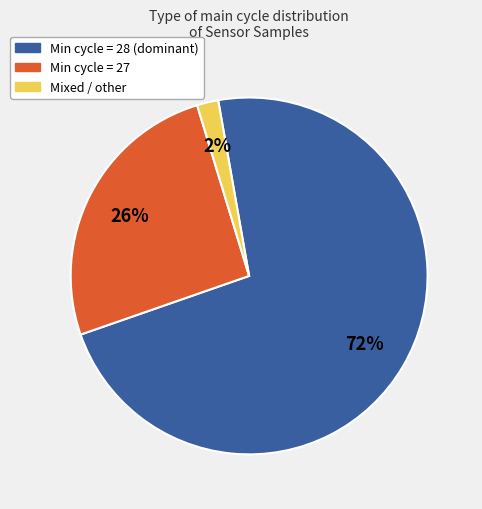

Does any single category account for the majority?

Yes